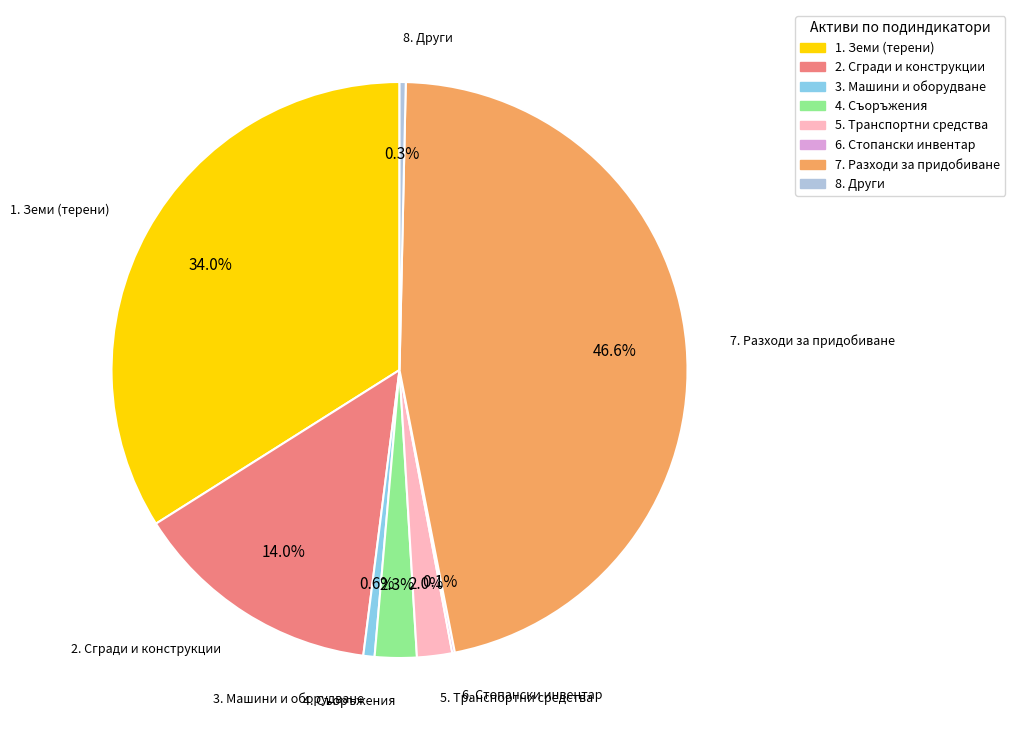

Which has a higher value, 2. Сгради и конструкции or 7. Разходи за придобиване?

7. Разходи за придобиване